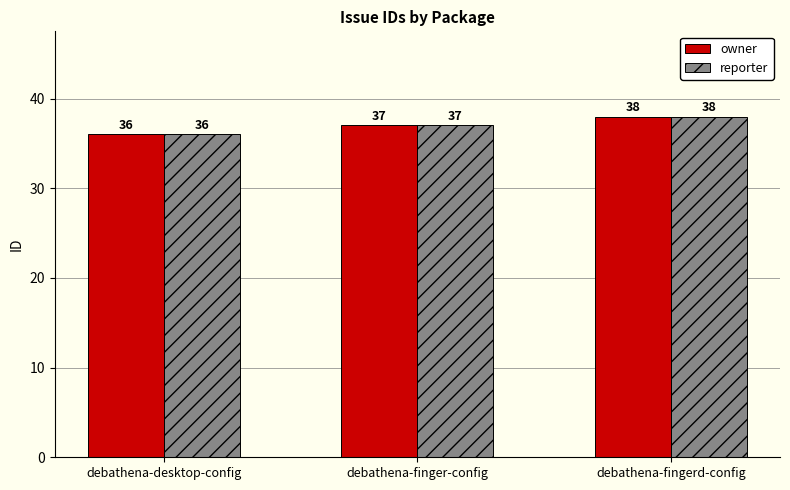

What are all the series names shown in the legend?

owner, reporter